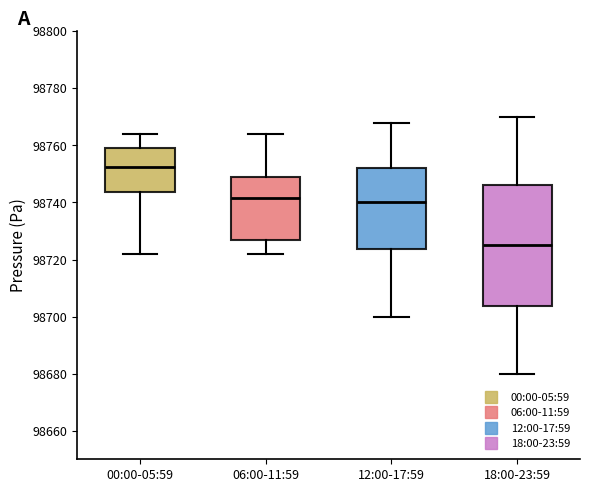

Where is the upper edge of the box for 00:00-05:59 on the y-axis? The values are not printed on the chart, so give them approximately, as read against the axis.

98760